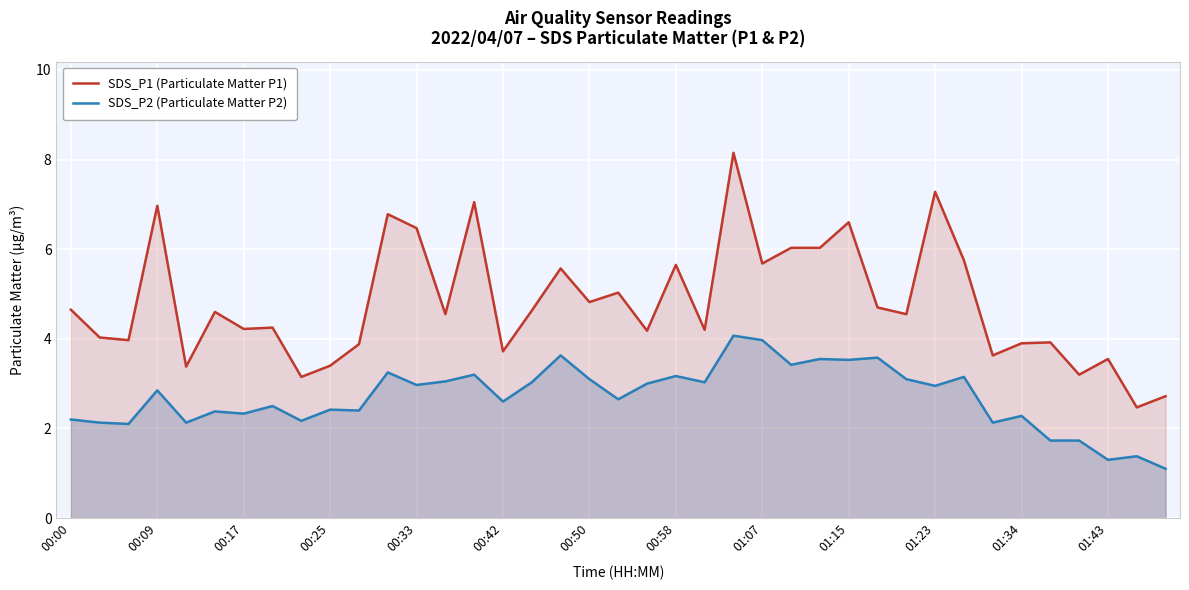

What is the sum of all SDS_P1 (Particulate Matter P1) values?

187.3